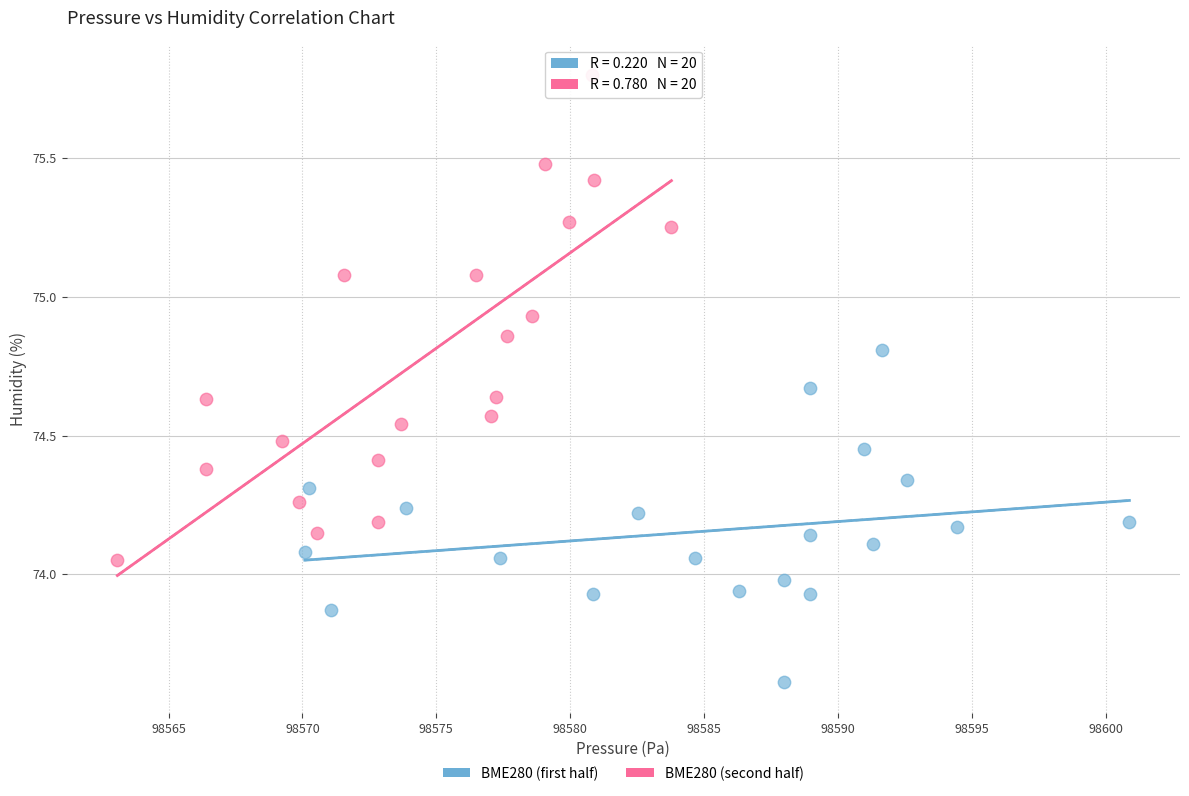

What are all the series names shown in the legend?

BME280 (first half), BME280 (second half)